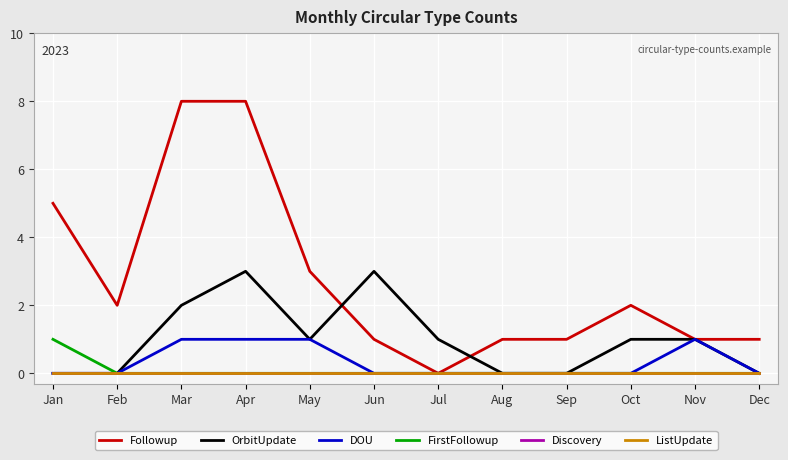

Between Jan and Oct, which series saw the biggest shift?

Followup